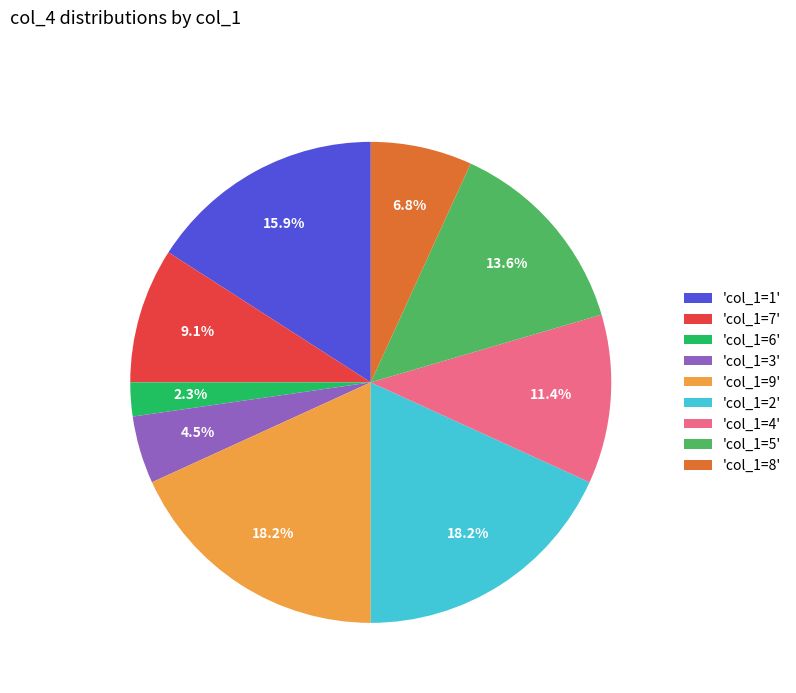

Approximately how many times larger is the value at 'col_1=1' compared to 'col_1=5'?

1.2